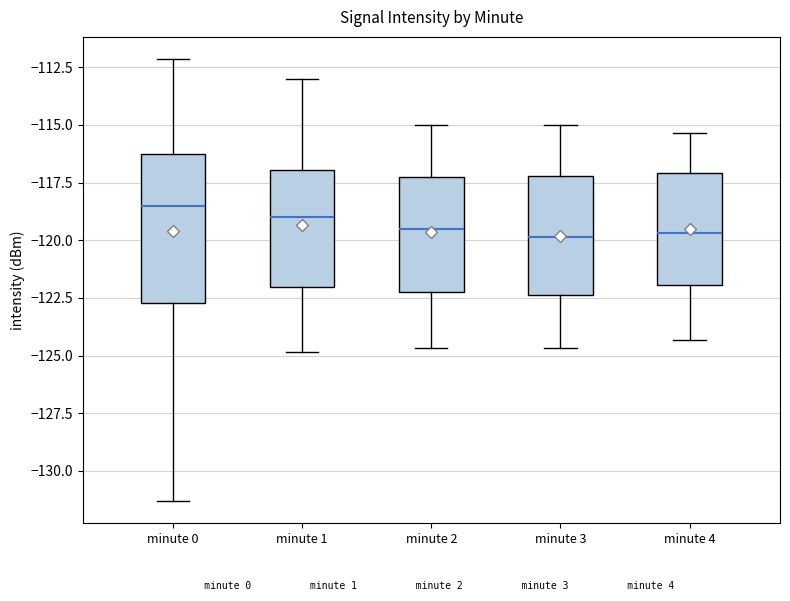

Reading left to right, read every box against the y-axis: the position of its median line, the range the box covers, and the ends of its whiskers. The values are not printed on the chart, so give them approximately, as read against the axis.

minute 0: median -118.5, box -122.5 to -116.5, whiskers -131.5 to -112.0
minute 1: median -119.0, box -122.0 to -117.0, whiskers -125.0 to -113.0
minute 2: median -119.5, box -122.5 to -117.5, whiskers -124.5 to -115.0
minute 3: median -120.0, box -122.5 to -117.0, whiskers -124.5 to -115.0
minute 4: median -119.5, box -122.0 to -117.0, whiskers -124.5 to -115.5